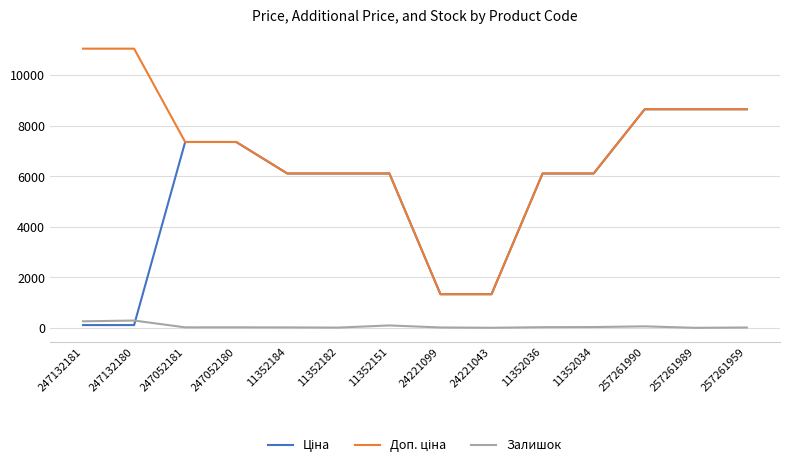

True or false: Залишок has a value of 20.0 at 247052181.

True